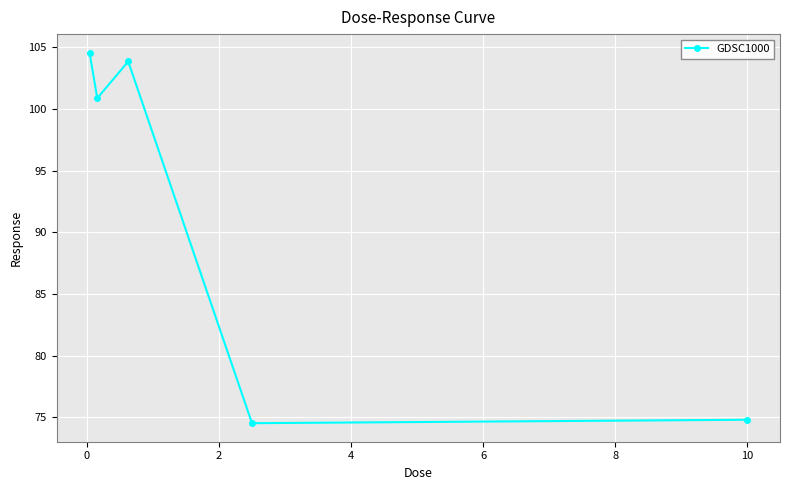

What is the difference between the maximum and minimum values?

30.1